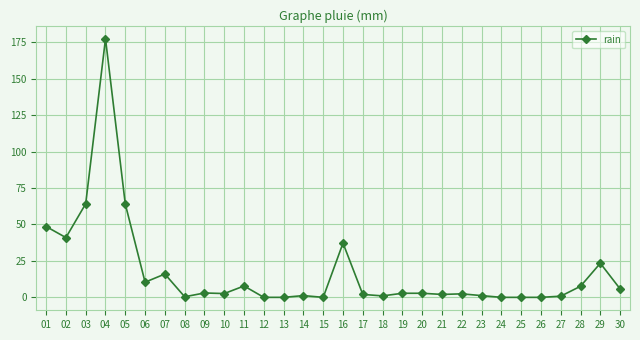

At which label is the value closest to 88?

03